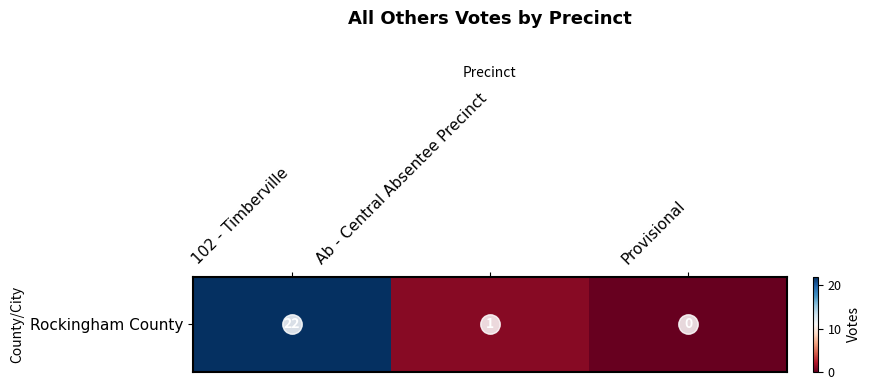

Rank the categories by value from highest to lowest.

102 - Timberville, Ab - Central Absentee Precinct, Provisional